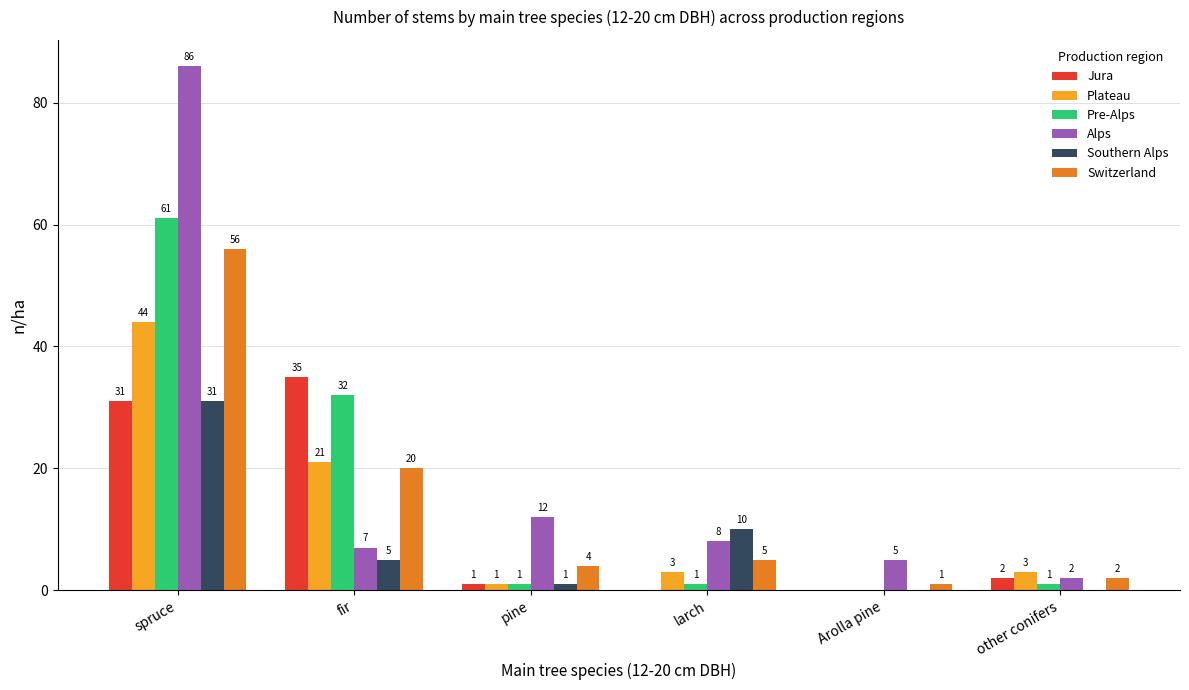

How many positive values does the Jura series have?

4